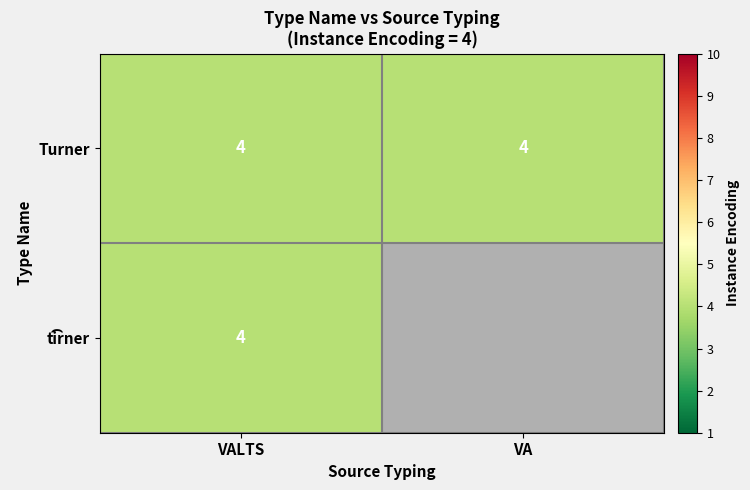

How many values in ti͡rner are above zero?

1